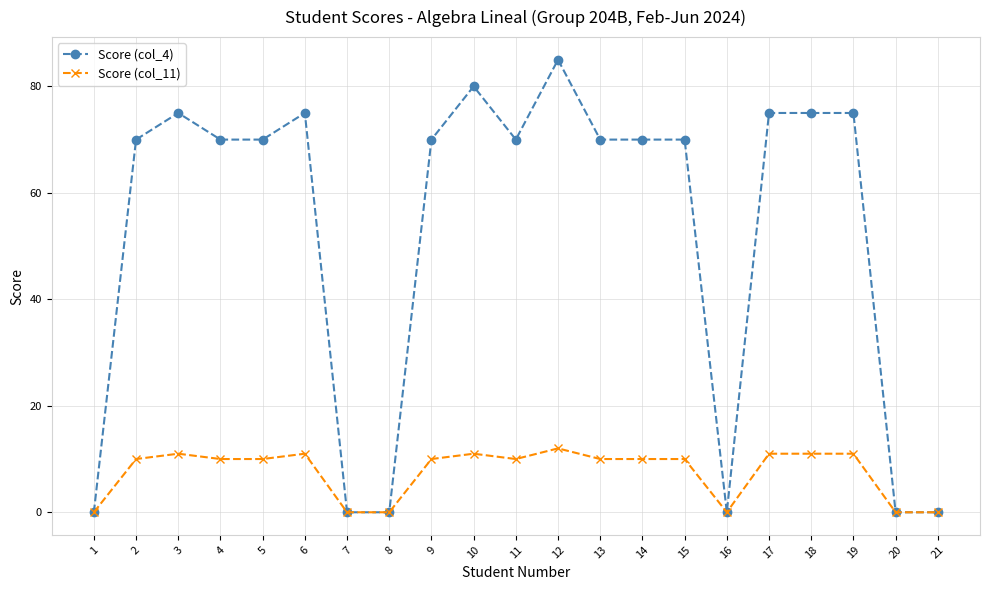

What are all the series names shown in the legend?

Score (col_4), Score (col_11)